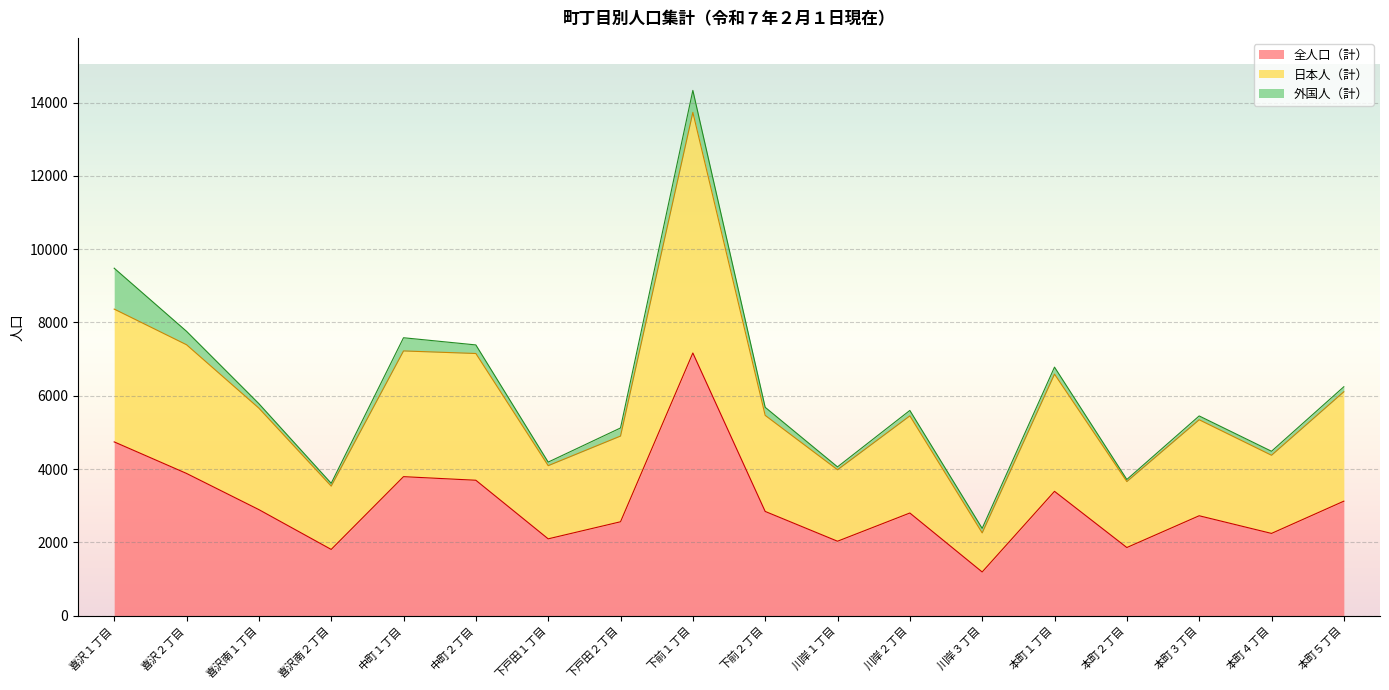

At which category is the sum across all series the highest?

下前１丁目